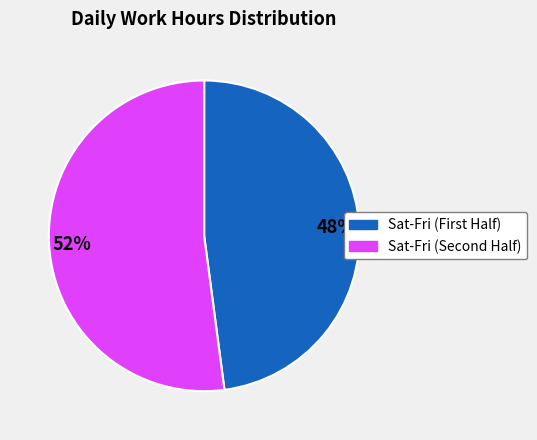

To the nearest percent, what is the average slice percentage?

50%